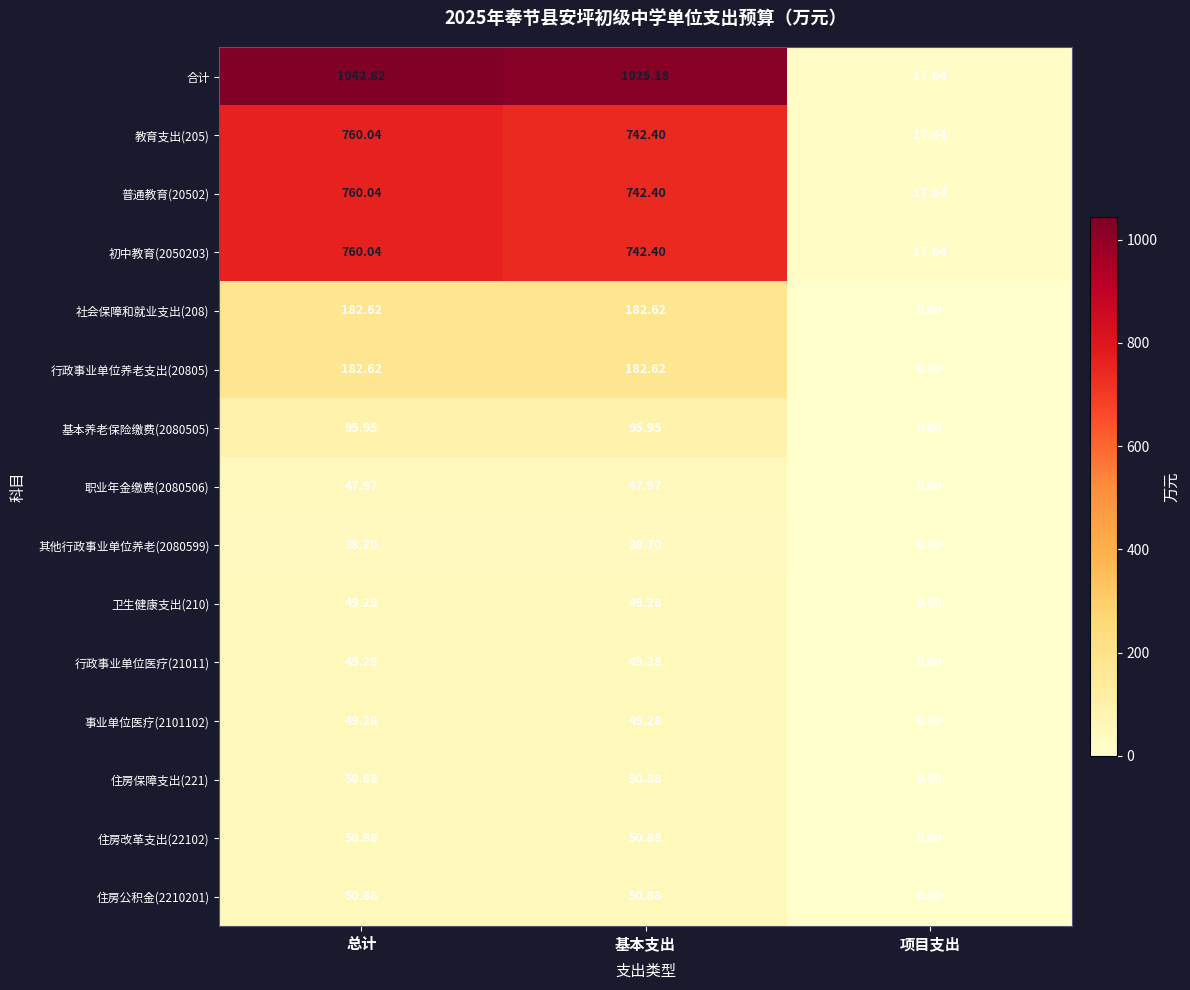

List the labels in order of 初中教育(2050203) value, largest first.

总计, 基本支出, 项目支出